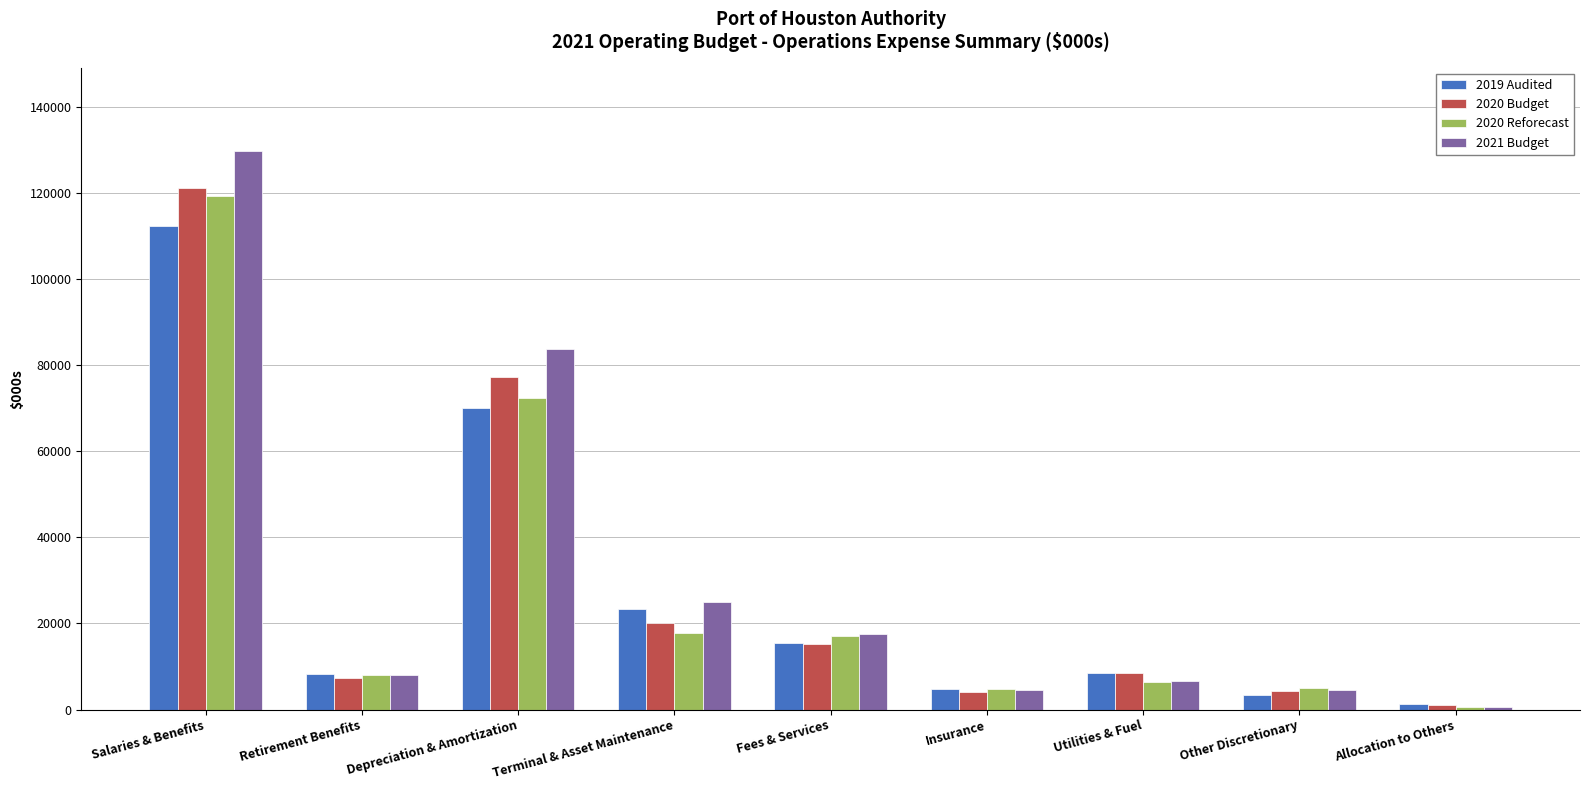

What is the sum of the 2020 Budget values at Utilities & Fuel and Insurance?

12707.0